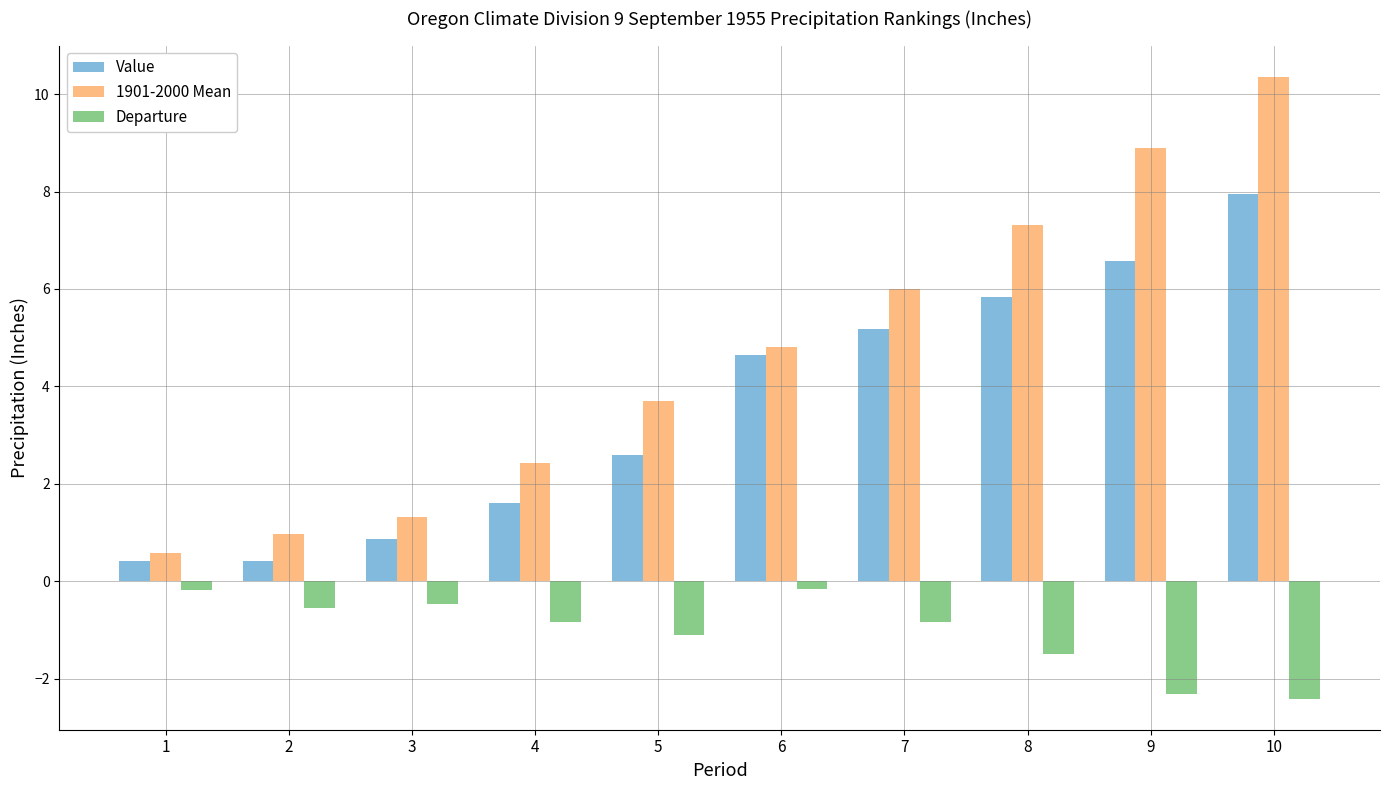

Is it true that Value equals 1.7 at 5?

False